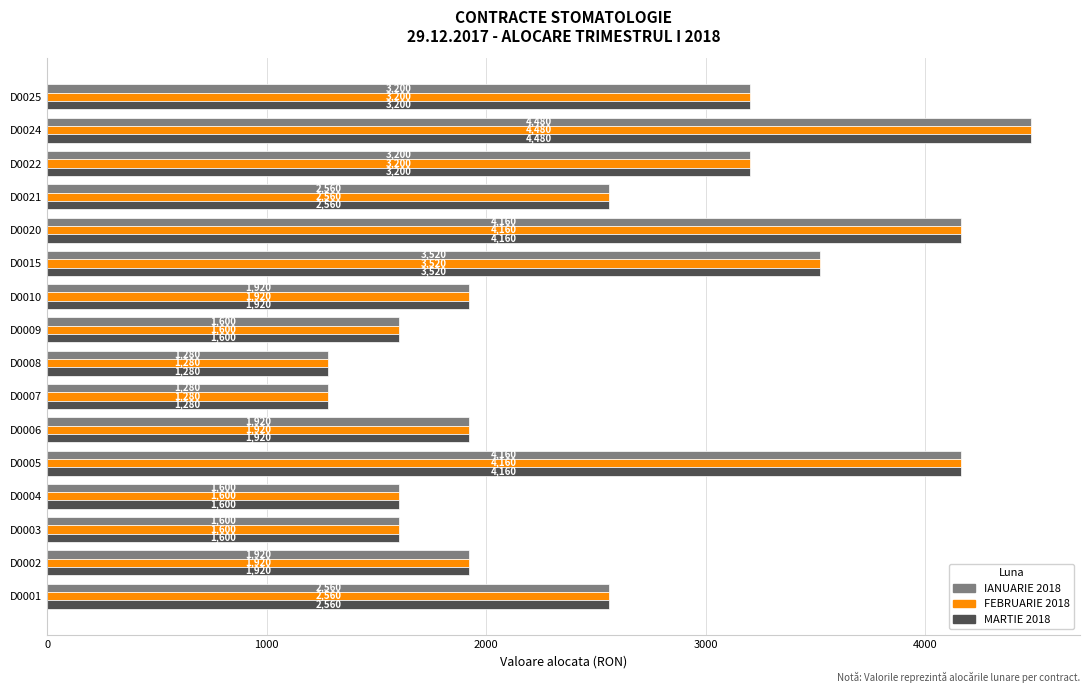

At which category is the sum across all series the highest?

D0024